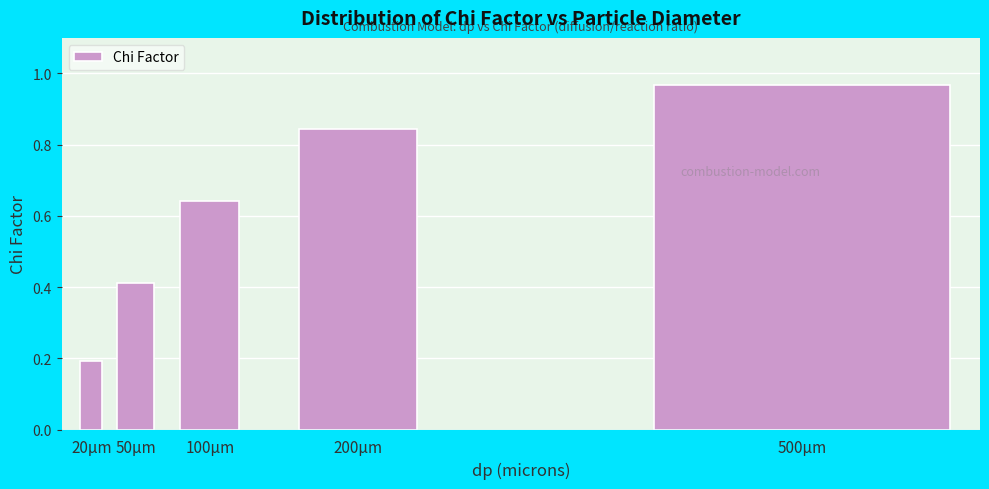

At which label is the value closest to 0?

20µm